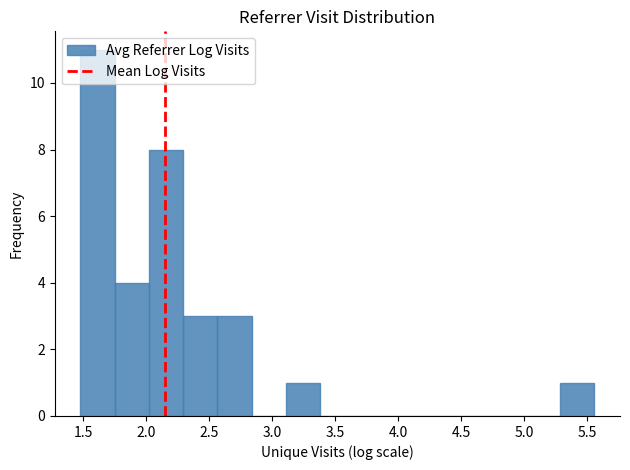

Reading left to right, transcribe this chart: for each bar, give the range it covers on the x-axis and its height. Neither the bar edges nor the heights are printed on the chart, so give them approximately, as read against the axes.

1.50 to 1.75: 11
1.75 to 2.00: 4
2.00 to 2.30: 8
2.30 to 2.55: 3
2.55 to 2.85: 3
2.85 to 3.10: 0
3.10 to 3.40: 1
3.40 to 3.65: 0
3.65 to 3.90: 0
3.90 to 4.20: 0
4.20 to 4.45: 0
4.45 to 4.75: 0
4.75 to 5.00: 0
5.00 to 5.30: 0
5.30 to 5.55: 1